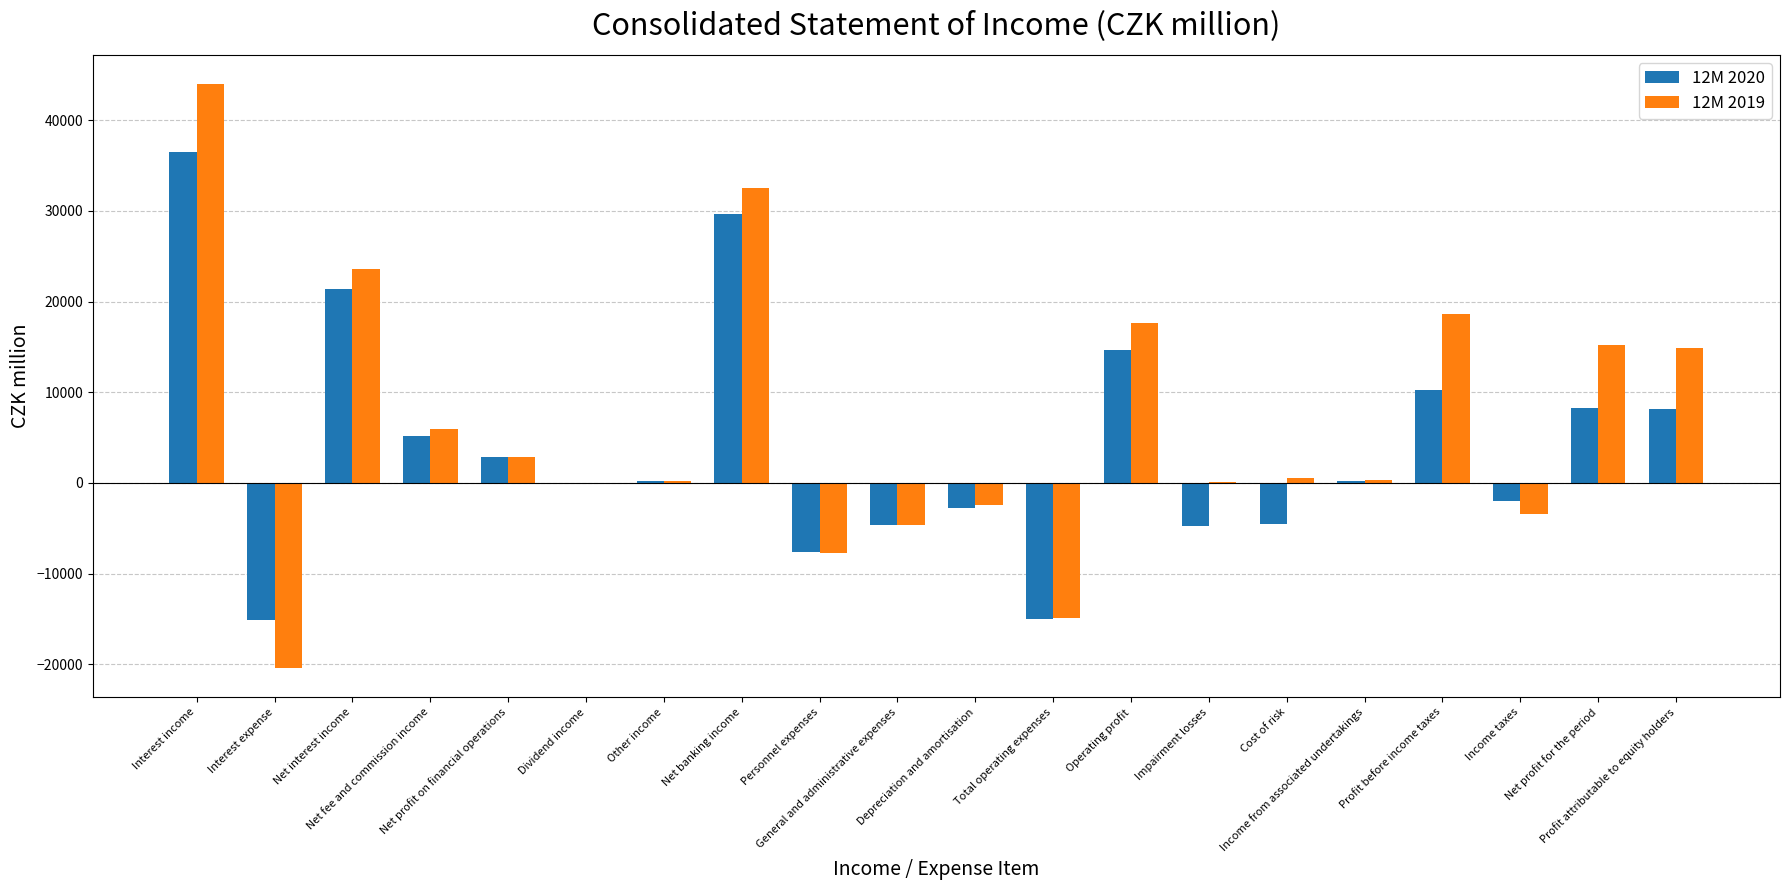

What is the spread (max minus min) of values at Interest expense?

5290